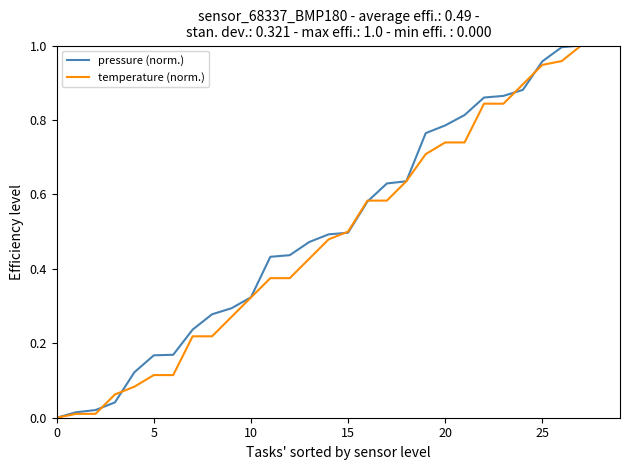

Reading left to right, extract all data points from this chart.

pressure (norm.): 0.0	0.0	0.0	0.0	0.1	0.2	0.2	0.2	0.3	0.3	0.3	0.4	0.4	0.5	0.5	0.5	0.6	0.6	0.6	0.8	0.8	0.8	0.9	0.9	0.9	1.0	1.0	1.0
temperature (norm.): 0.0	0.0	0.0	0.1	0.1	0.1	0.1	0.2	0.2	0.3	0.3	0.4	0.4	0.4	0.5	0.5	0.6	0.6	0.6	0.7	0.7	0.7	0.8	0.8	0.9	0.9	1.0	1.0